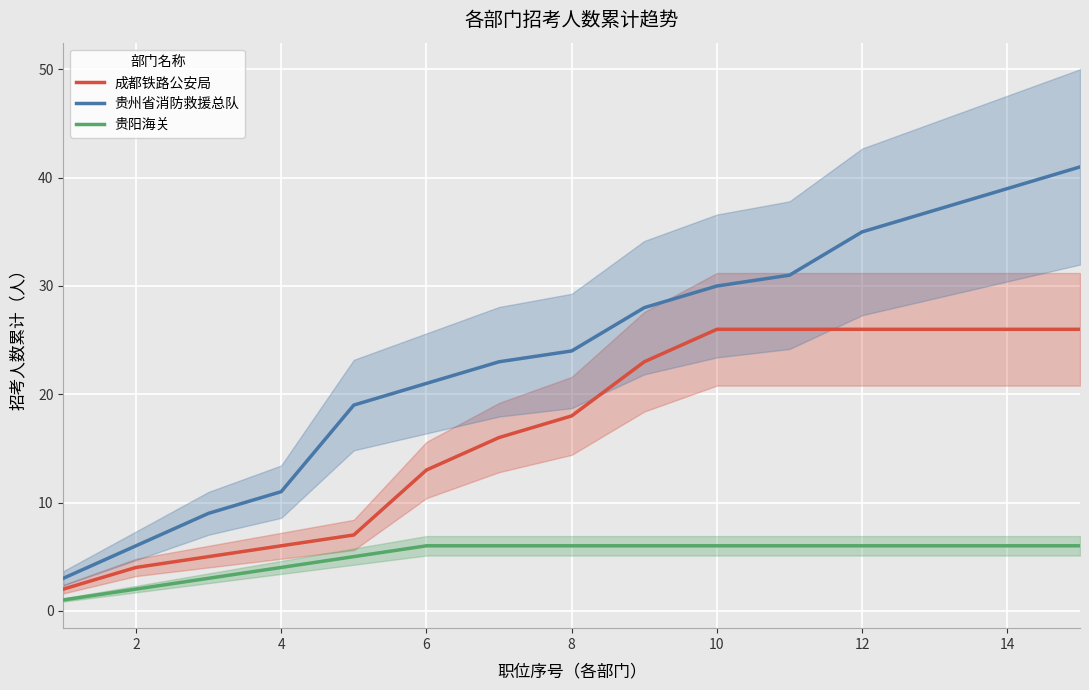

True or false: 贵州省消防救援总队 has a value of 3 at 2.

False